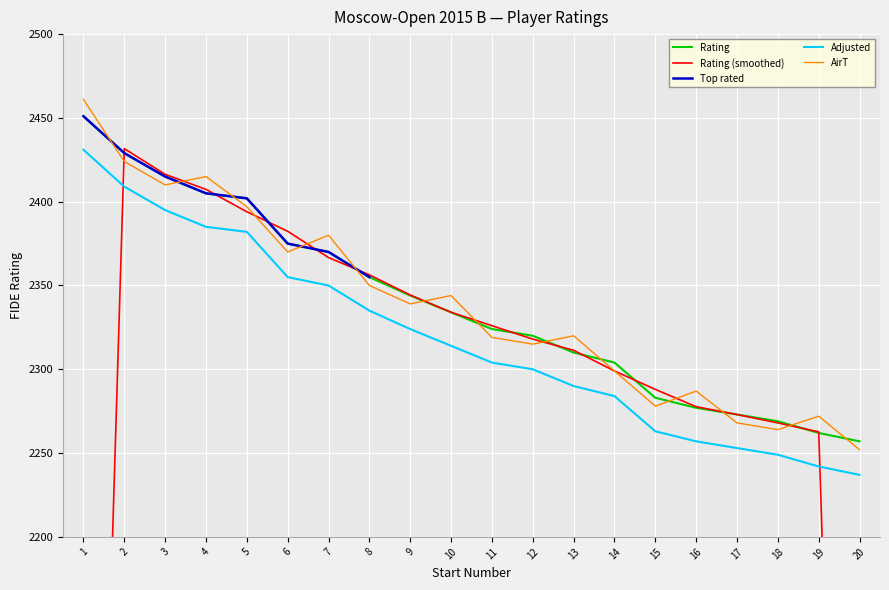

True or false: Rating (smoothed) has a value of 2416.3 at 3.

True